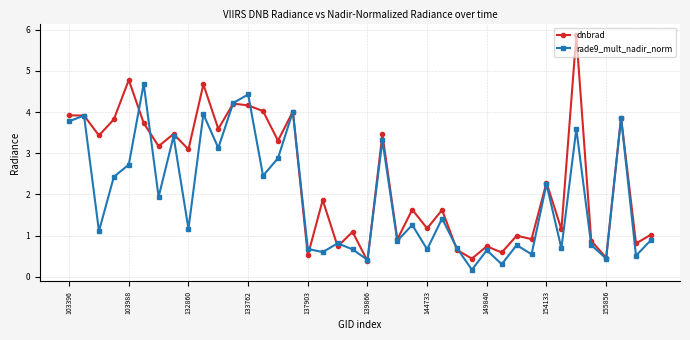

Which series has the largest range (max minus min)?

dnbrad